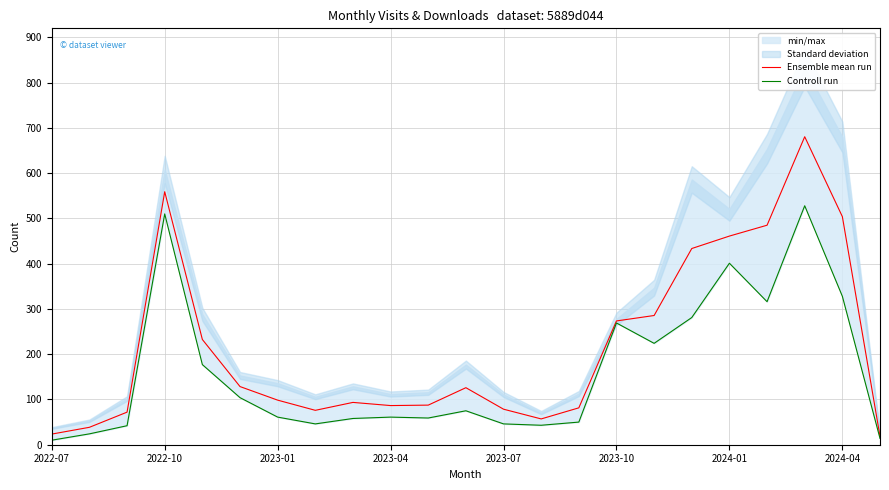

True or false: Ensemble mean run and Controll run intersect in this chart.

False